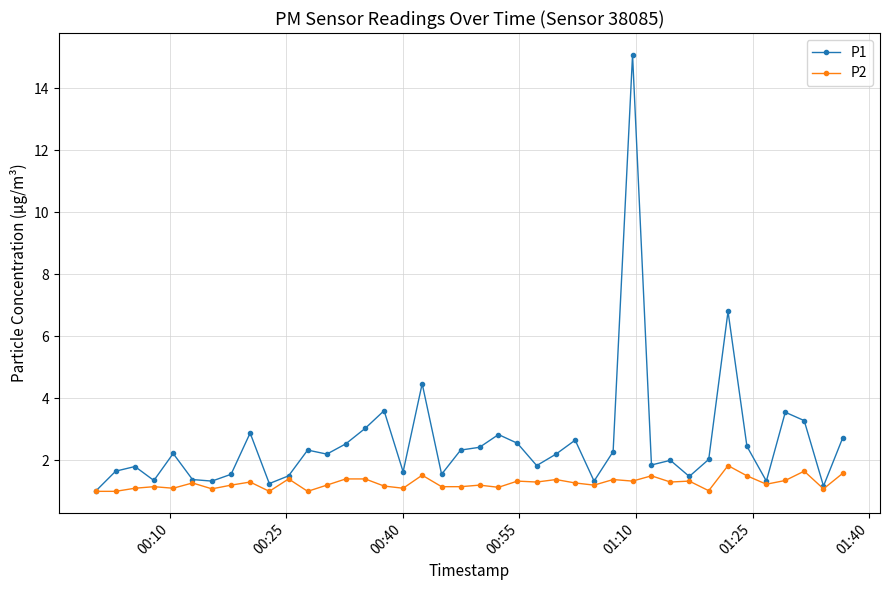

What is the greatest value displayed?

15.1